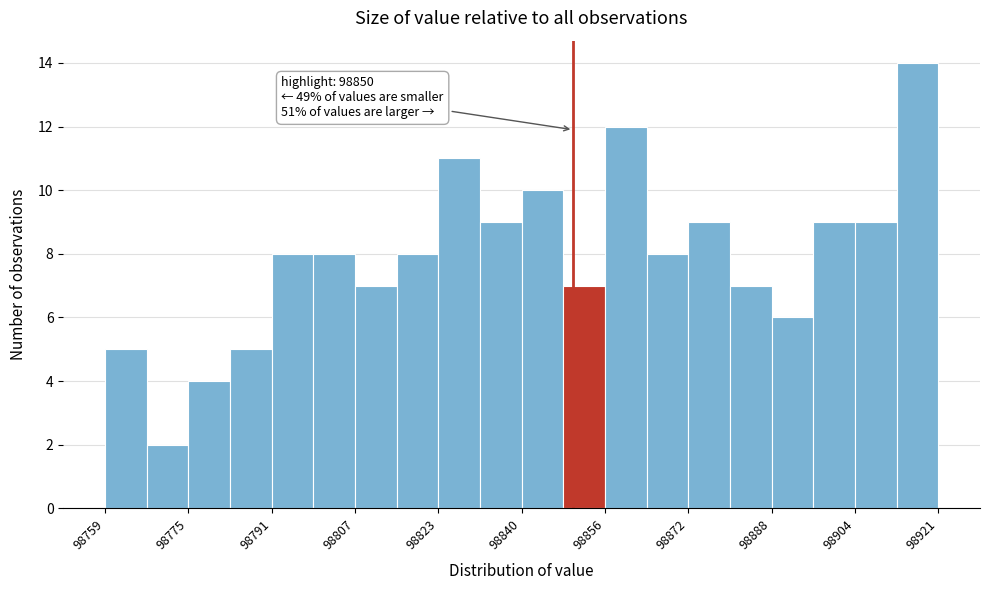

Which range on the x-axis has the tallest bar?

98912 to 98922